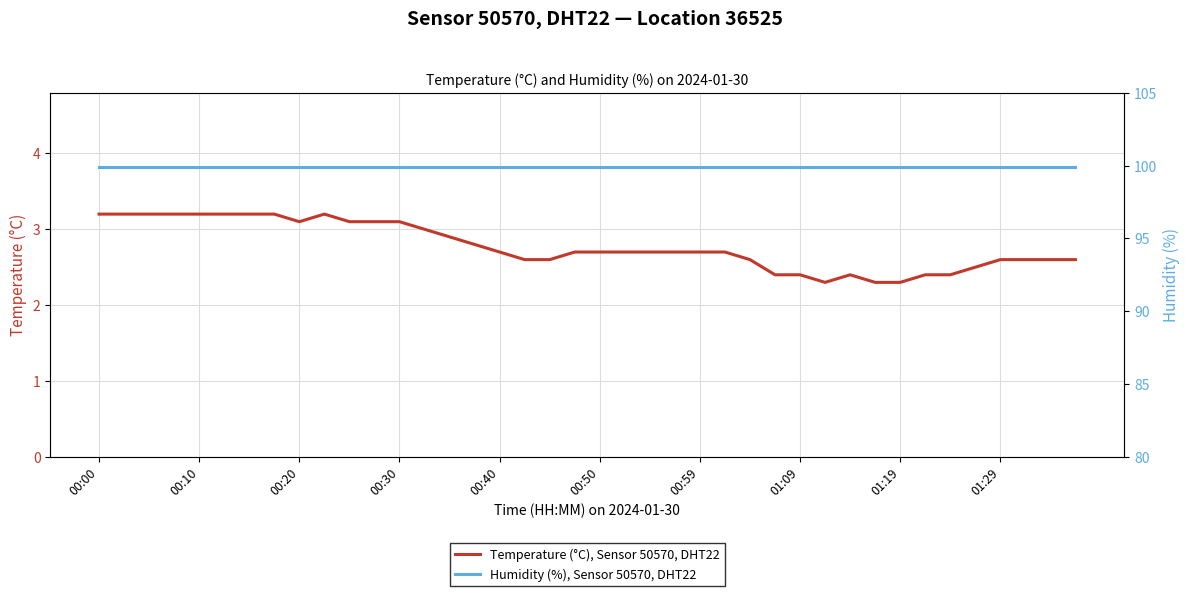

How many lines are shown in the chart?

2